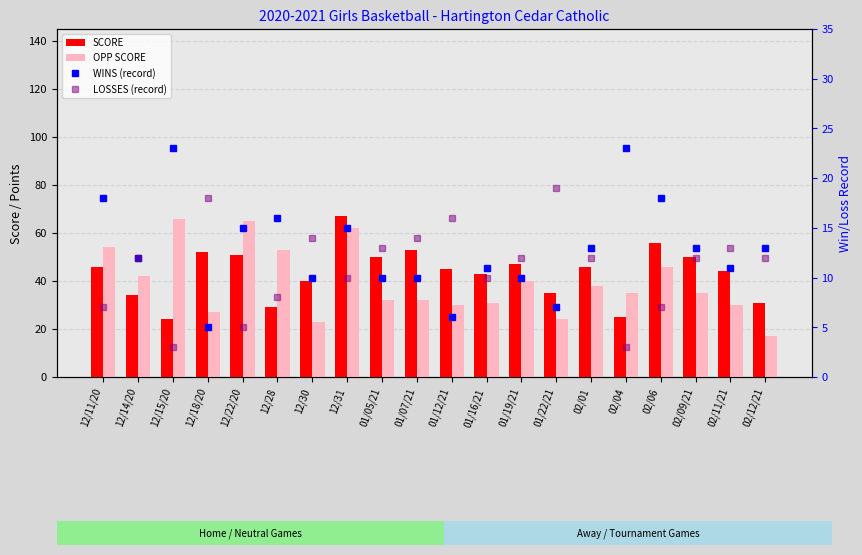

What is the label of the 3rd bar from the left?

12/15/20